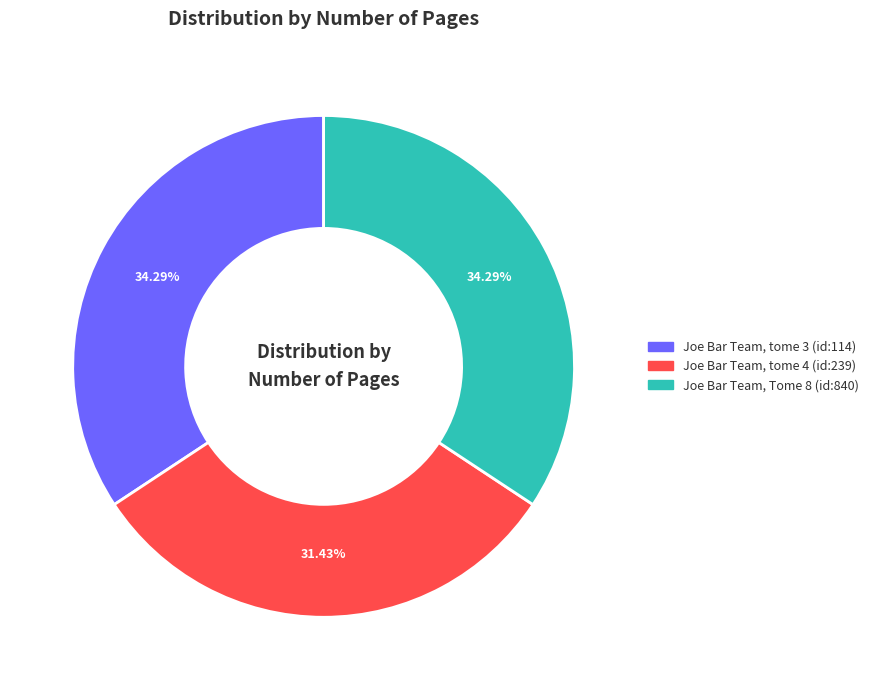

Is the sum of Joe Bar Team, tome 4 (id:239) and Joe Bar Team, Tome 8 (id:840) greater than half?

Yes